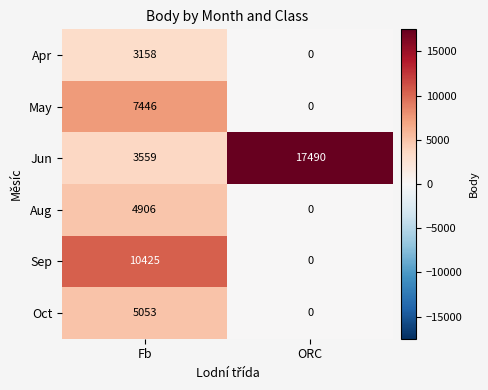

What is the difference between the Aug values at ORC and Fb?

4906